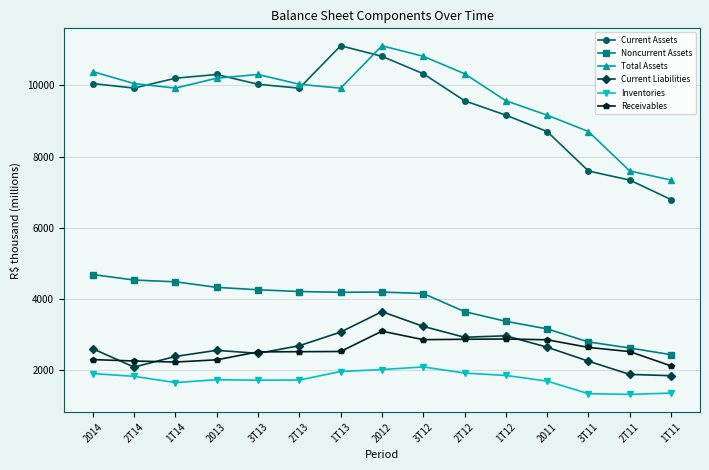

Where does the Receivables series first go above 2524?

1T13